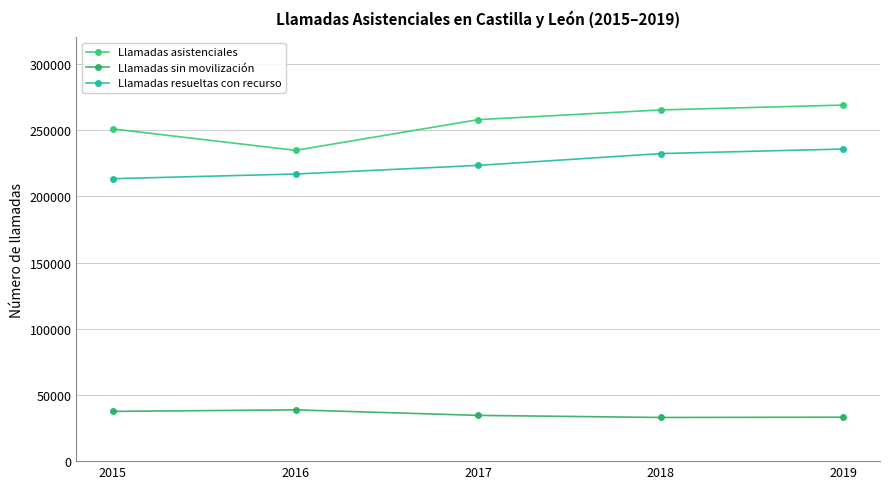

What is the minimum value for Llamadas resueltas con recurso?

213298